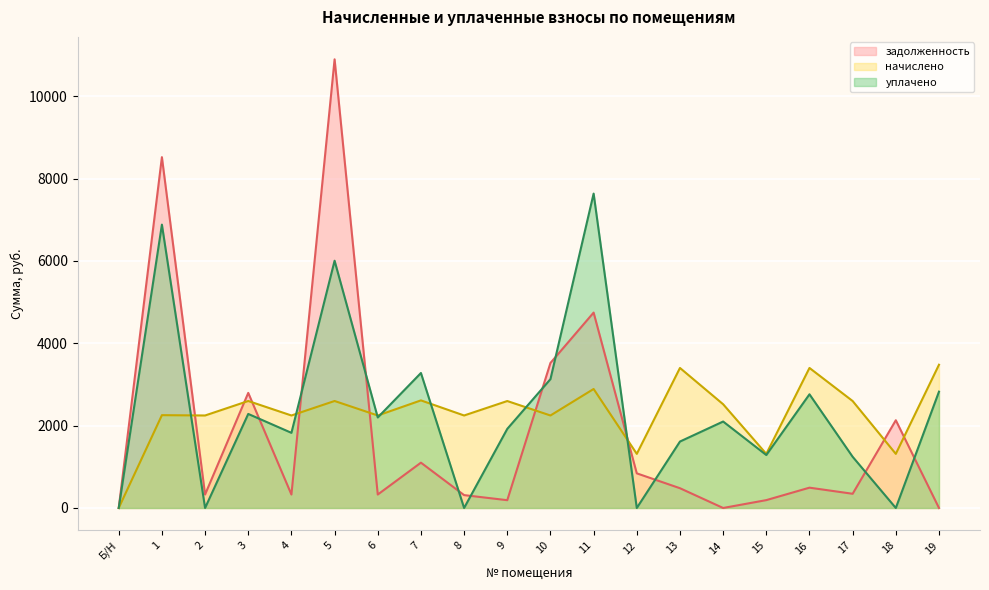

Which label corresponds to the largest value in the chart?

5